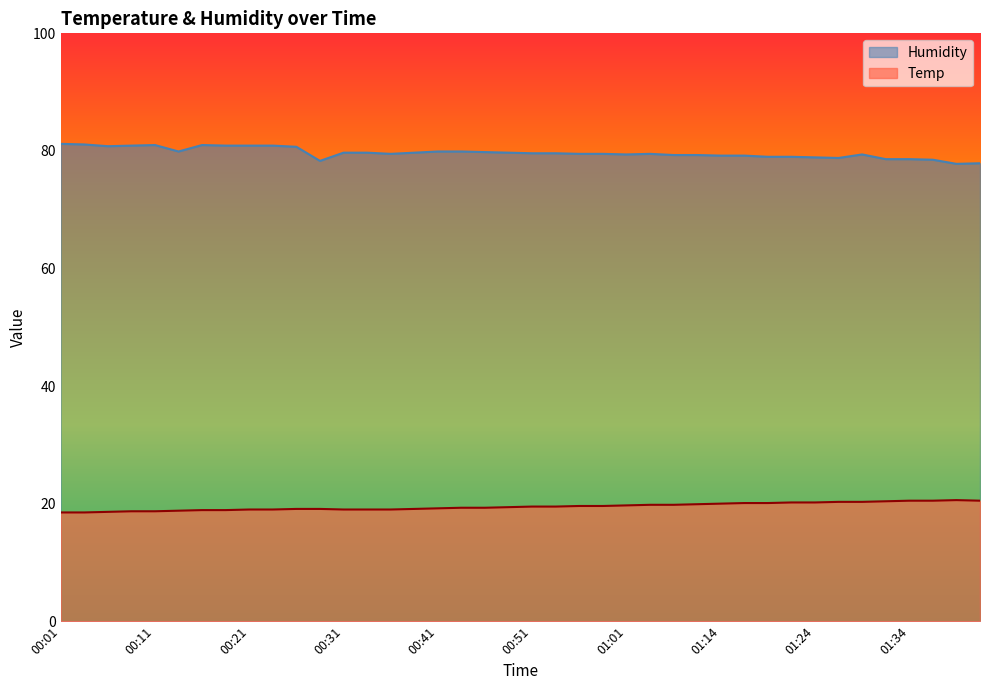

What are all the series names shown in the legend?

Humidity, Temp